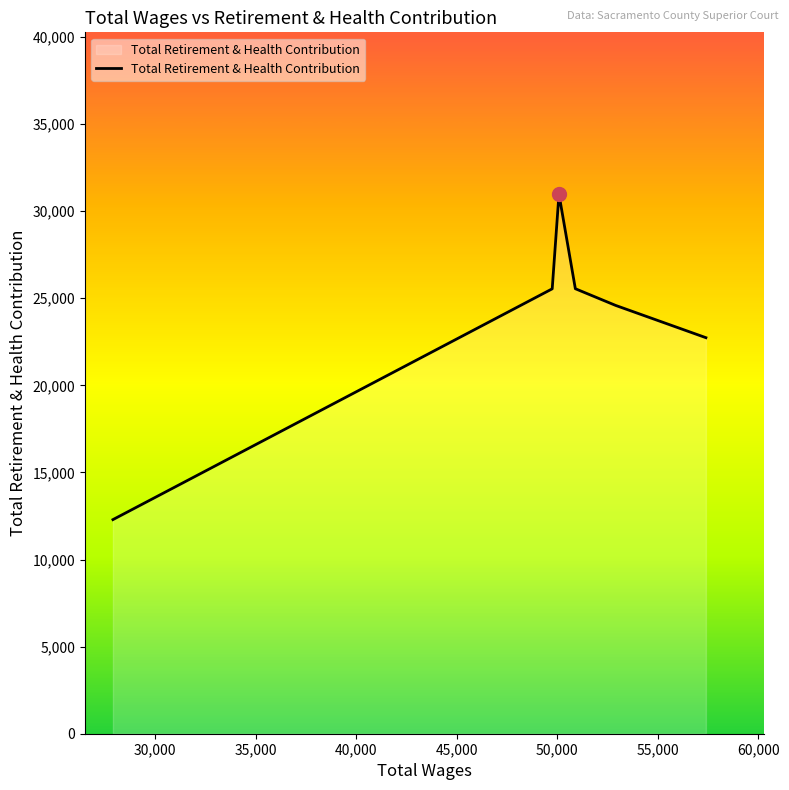

What is the smallest value displayed?

12292